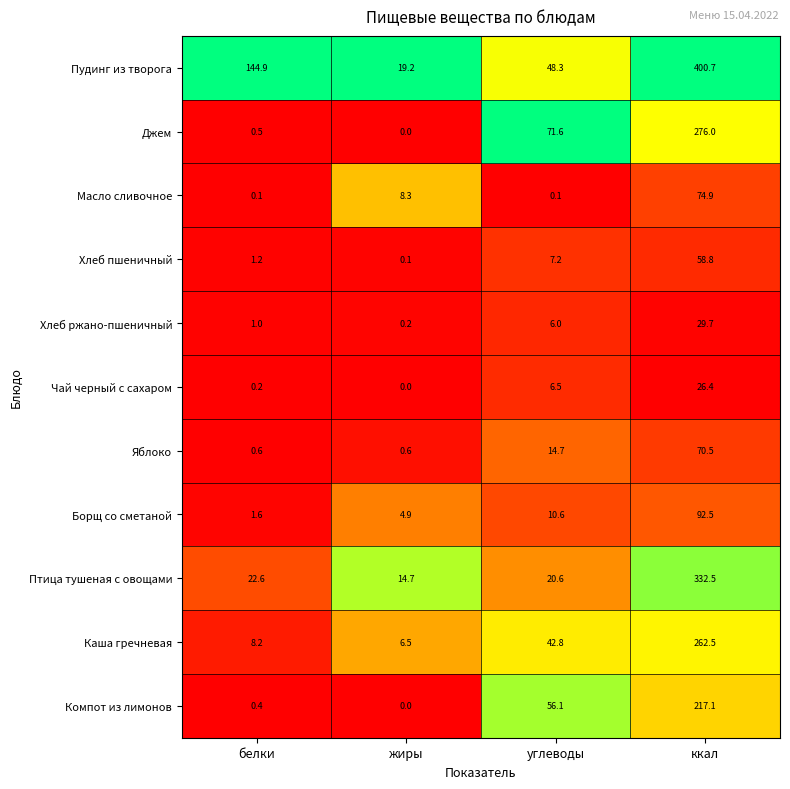

What is the spread (max minus min) of values at белки?

144.8